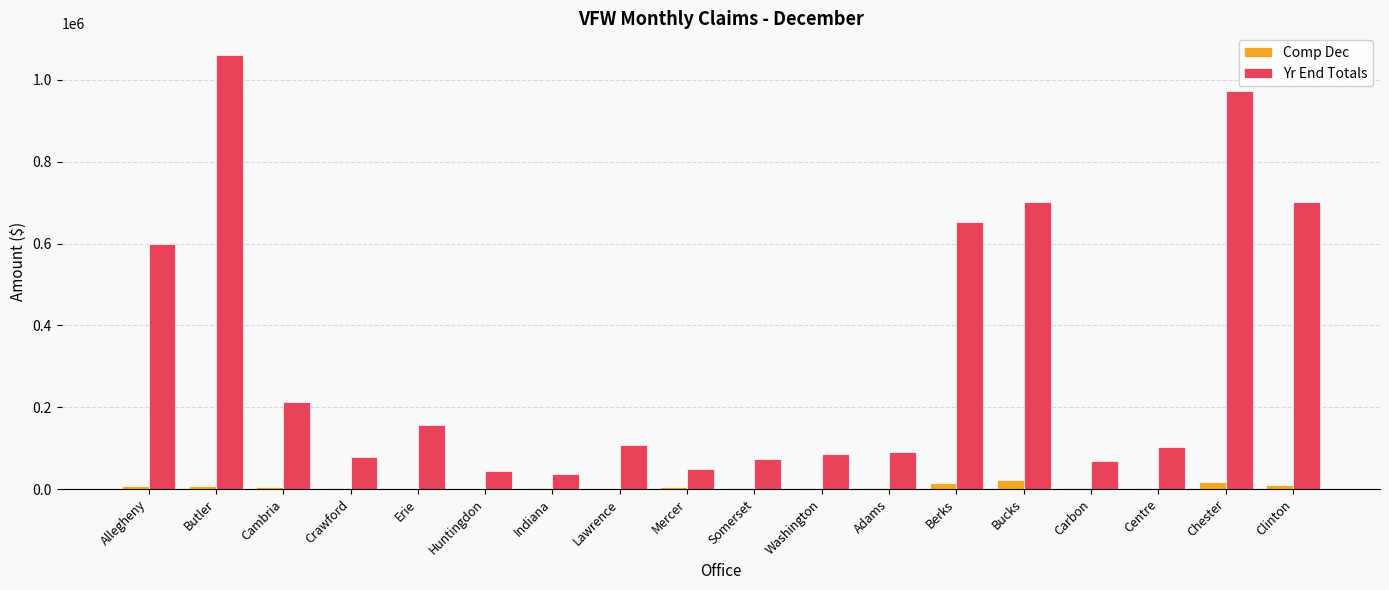

Is it true that Yr End Totals equals 1060905 at Butler?

True